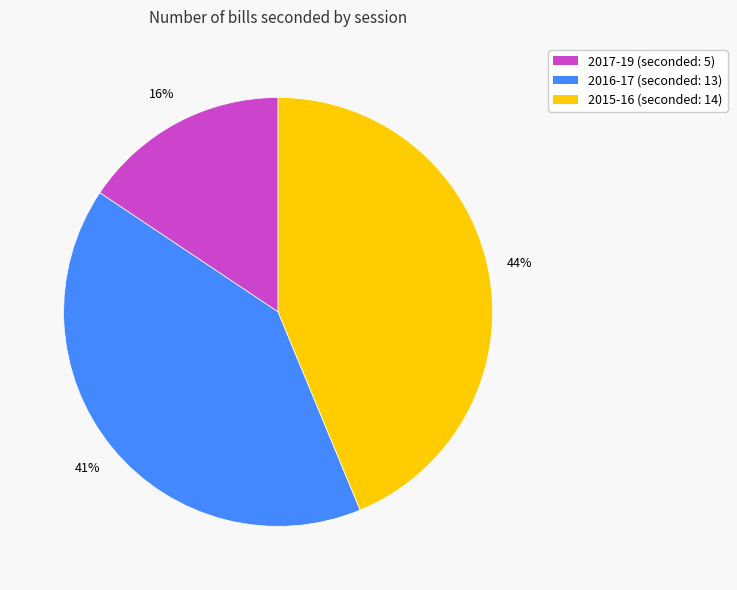

What percentage is the 2016-17 slice, to the nearest percent?

41%